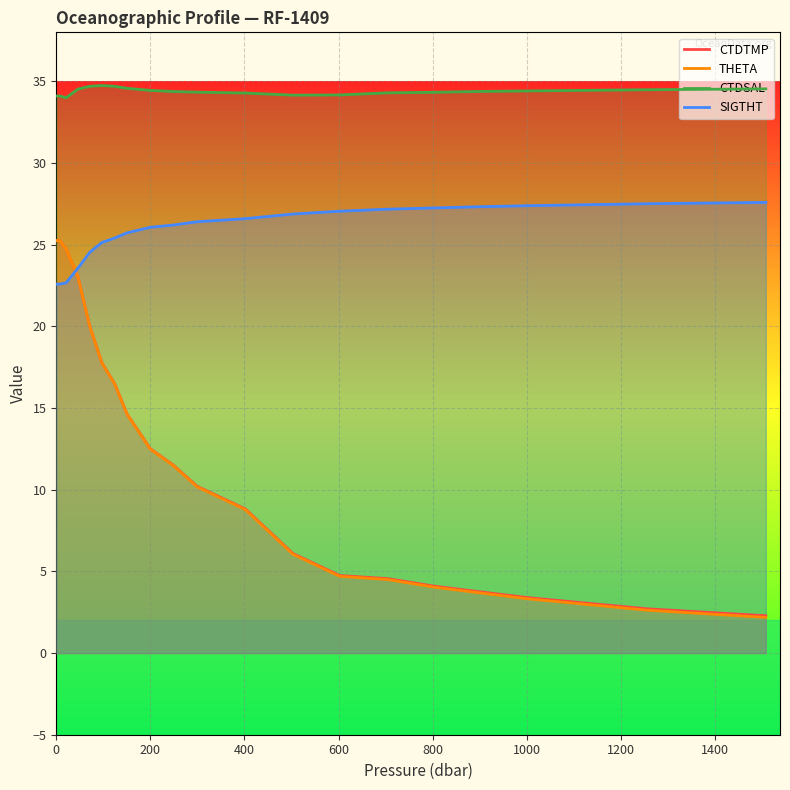

What is the smallest value displayed?

2.2